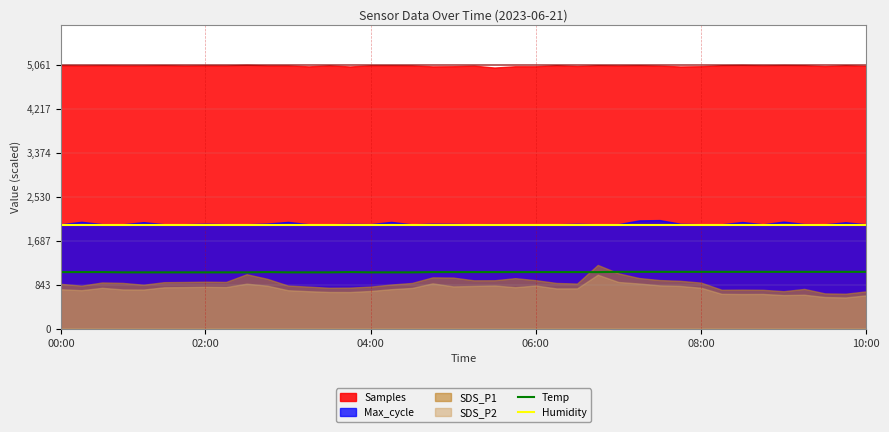

Where is the first local maximum for Temp?

10